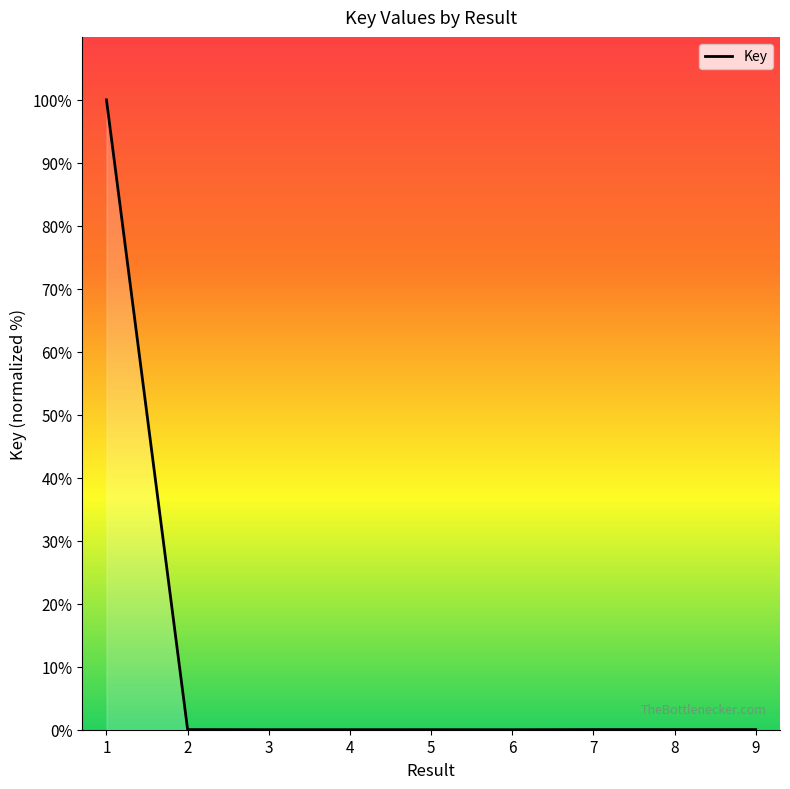

What is the greatest value displayed?

100.0